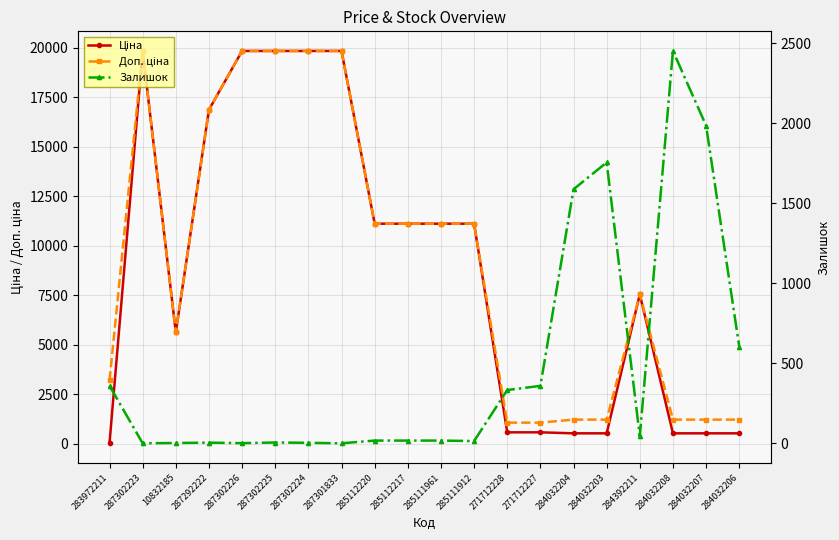

True or false: Доп. ціна has a value of 5355.9 at 283972211.

False